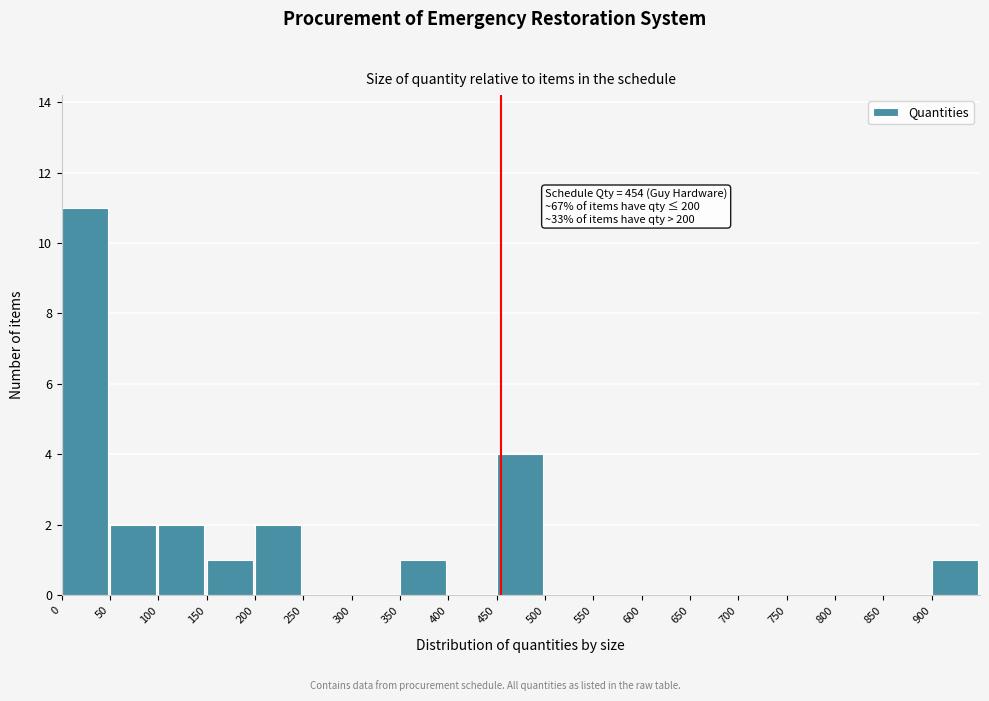

Which range on the x-axis has the tallest bar?

0 to 50